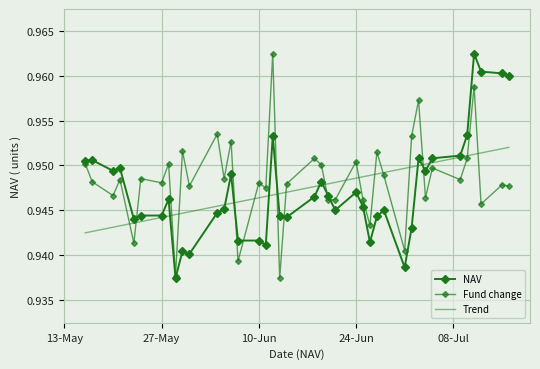

What is the minimum value for NAV?

0.9